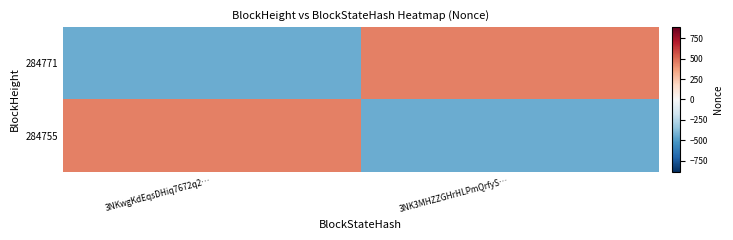

Reading left to right, transcribe all the data shown in this chart.

284771: 3NKwgKdEqsDHiq7672q2…=-442.5	3NK3MHZZGHrHLPmQrfyS…=442.5
284755: 3NKwgKdEqsDHiq7672q2…=442.5	3NK3MHZZGHrHLPmQrfyS…=-442.5